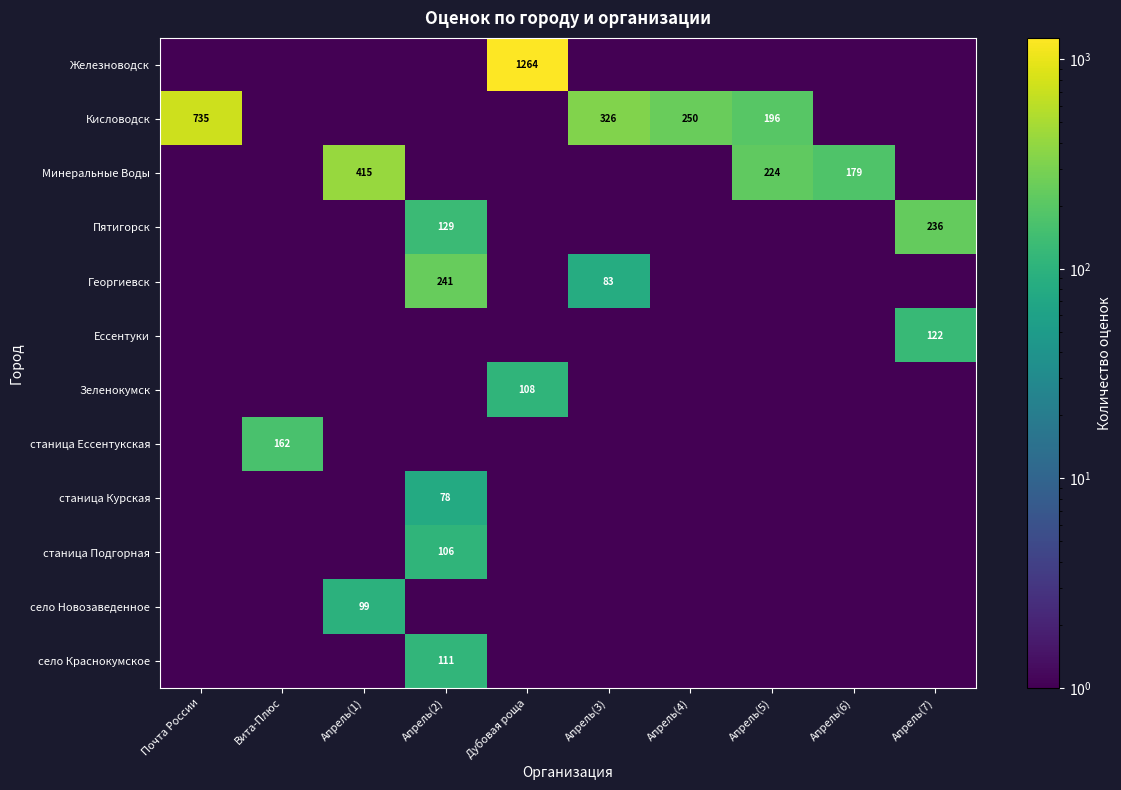

The value of Кисловодск at Апрель(3) is 102.2. True or false?

False